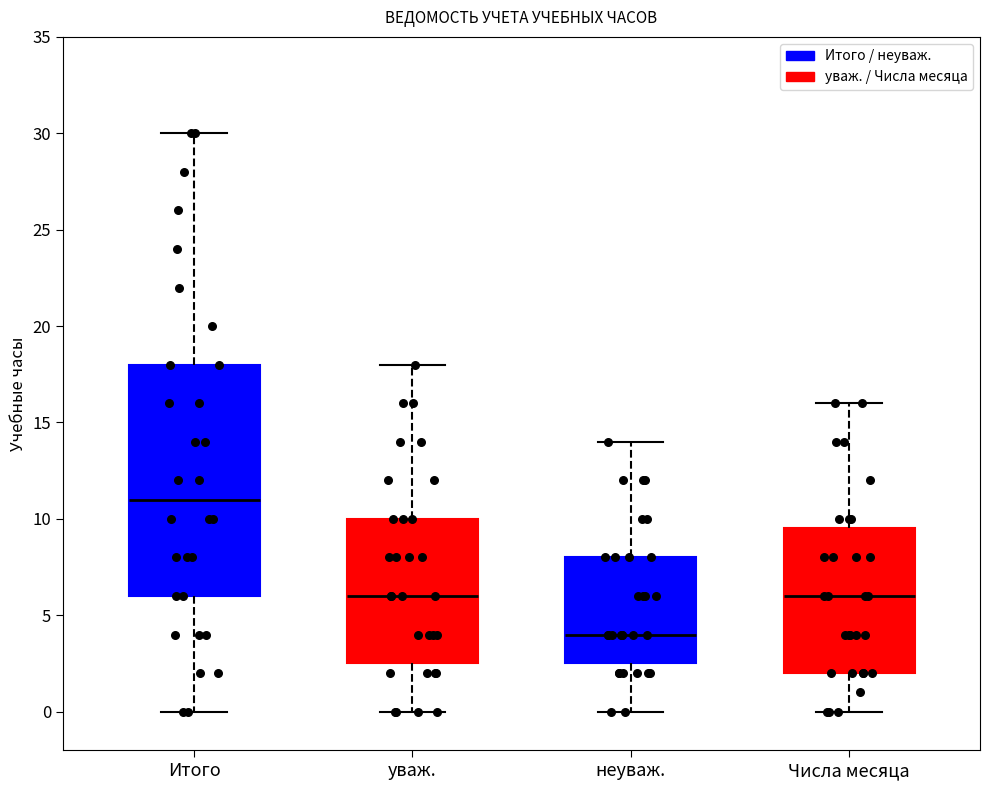

Where is the lower edge of the box for неуваж. on the y-axis? The values are not printed on the chart, so give them approximately, as read against the axis.

2.5